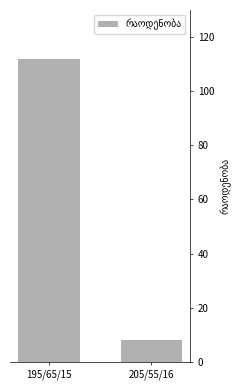

What is the sum of the values at 205/55/16 and 195/65/15?

120